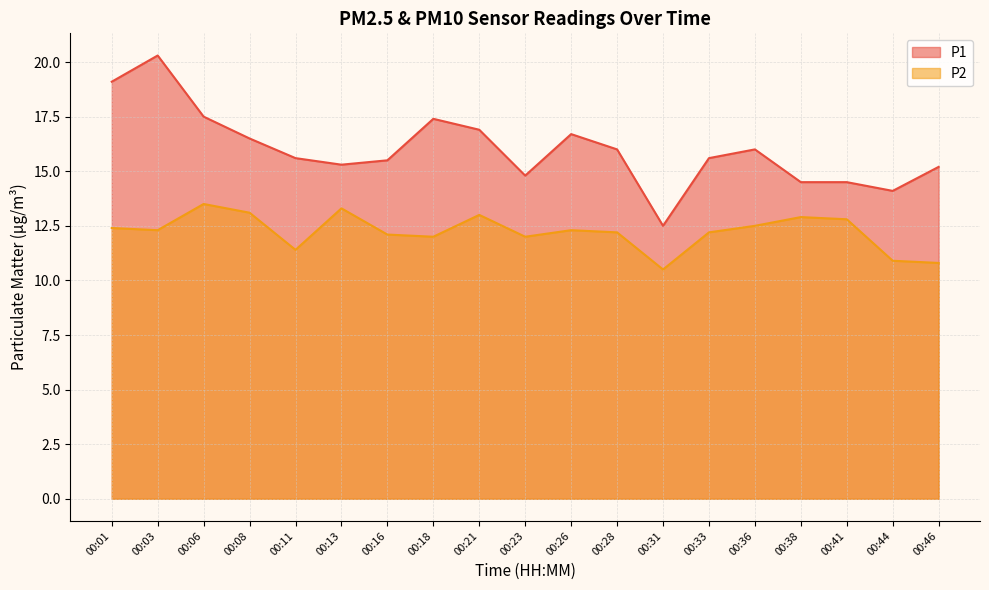

At which category is the sum across all series the highest?

00:03